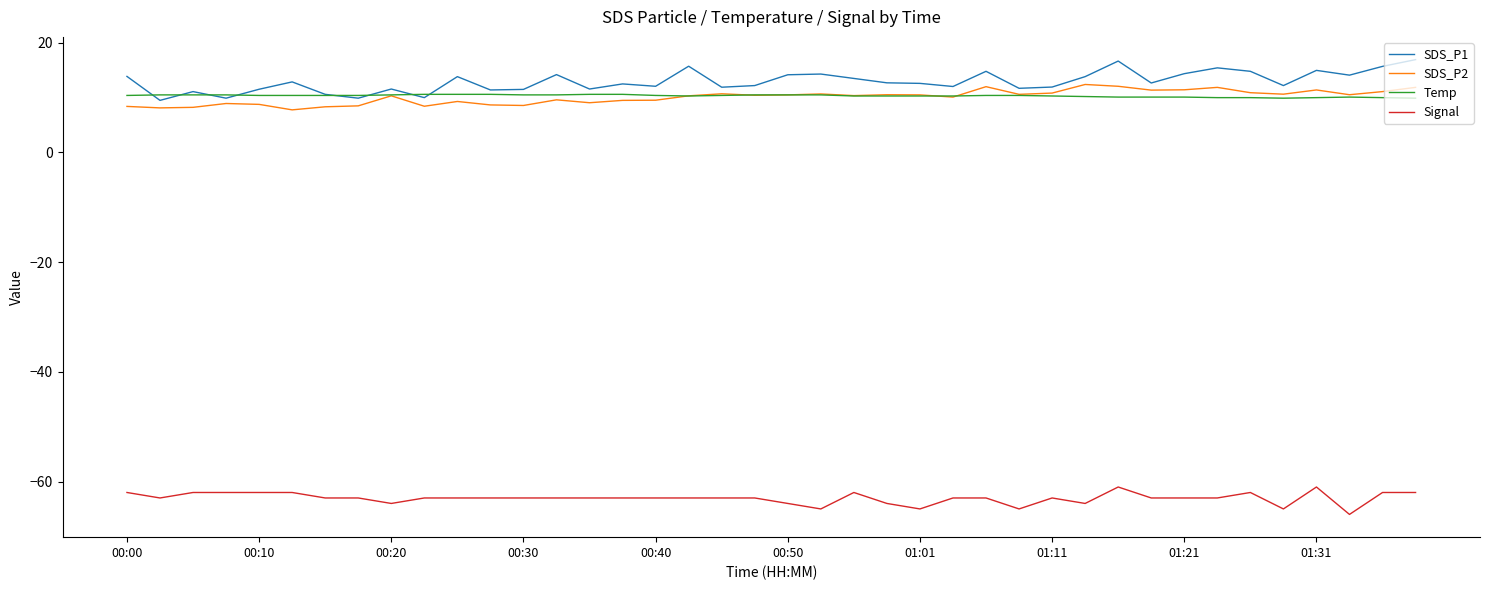

What is the lowest value of the SDS_P2 series?

7.8